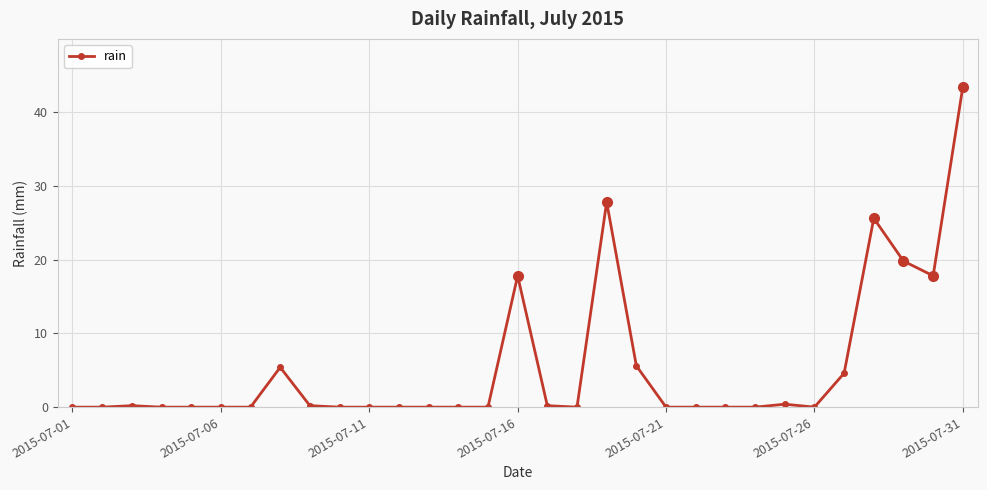

How many lines are shown in the chart?

1